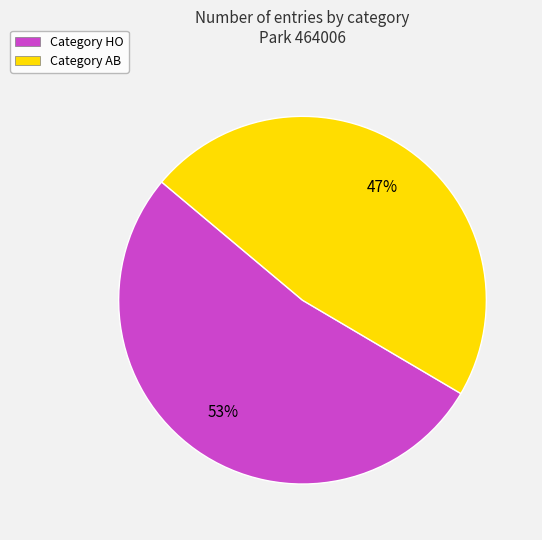

Count the number of slices in the pie.

2